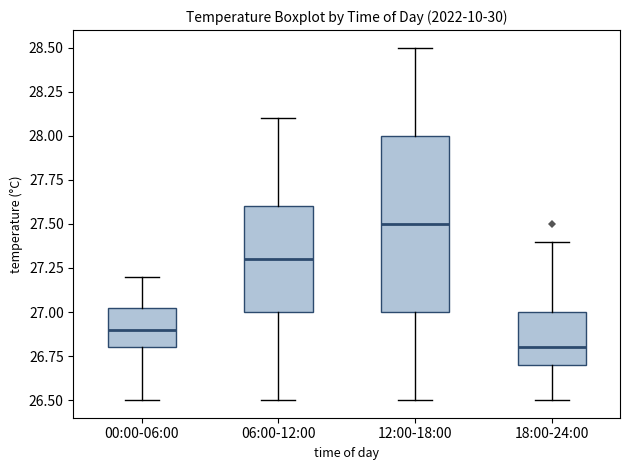

Reading left to right, read every box against the y-axis: the position of its median line, the range the box covers, and the ends of its whiskers. The values are not printed on the chart, so give them approximately, as read against the axis.

00:00-06:00: median 26.90, box 26.80 to 27.05, whiskers 26.50 to 27.20
06:00-12:00: median 27.30, box 27.00 to 27.60, whiskers 26.50 to 28.10
12:00-18:00: median 27.50, box 27.00 to 28.00, whiskers 26.50 to 28.50
18:00-24:00: median 26.80, box 26.70 to 27.00, whiskers 26.50 to 27.40